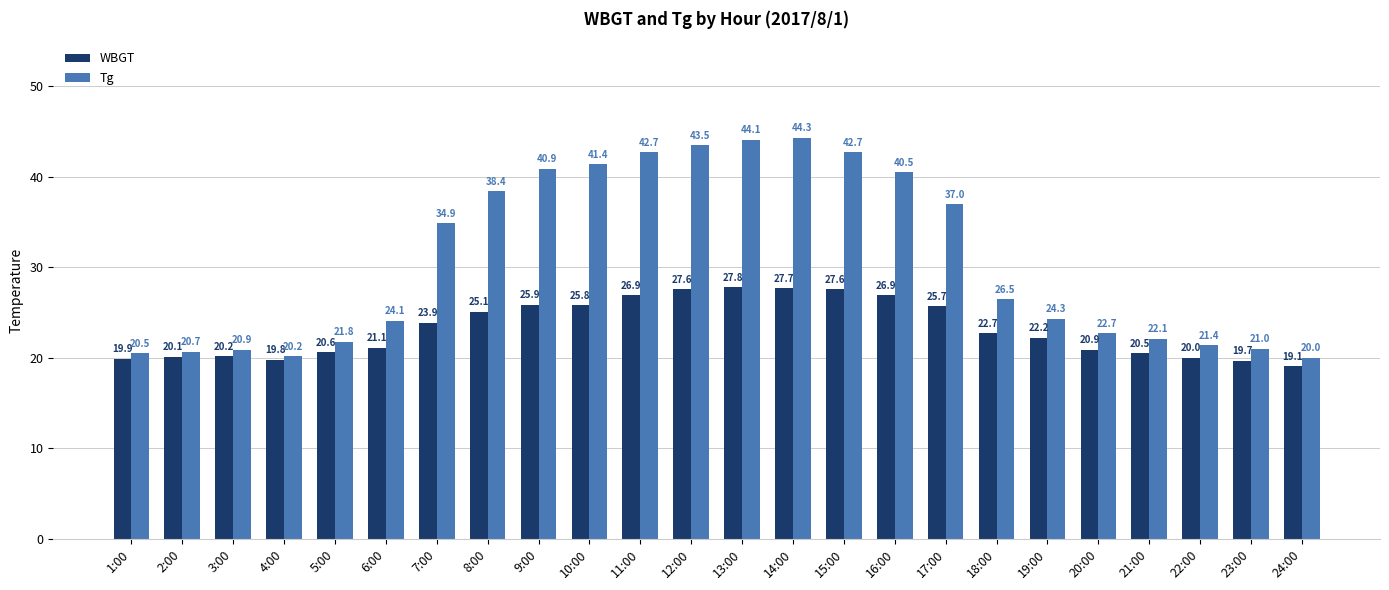

What is the label of the 18th bar from the right?

7:00